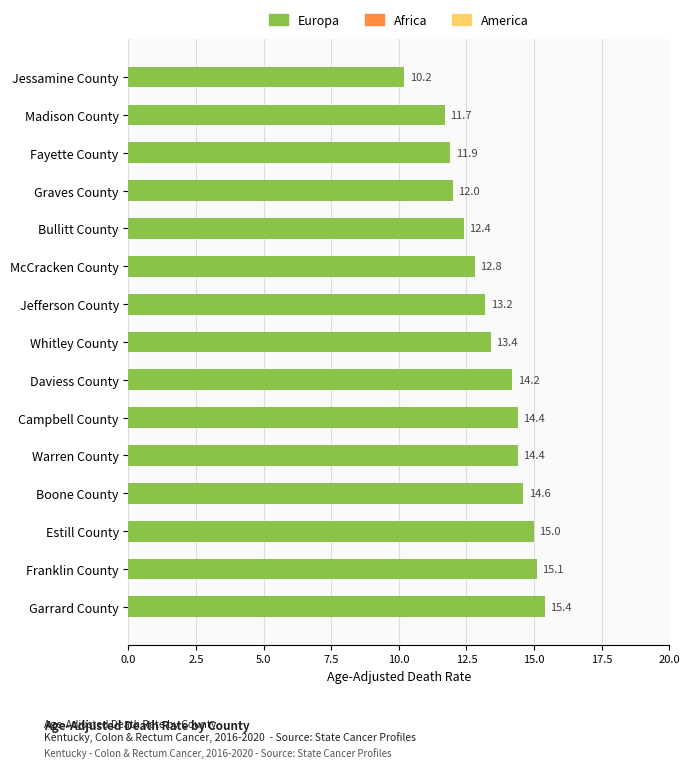

The chart shows a value of 8.6 at Franklin County. True or false?

False